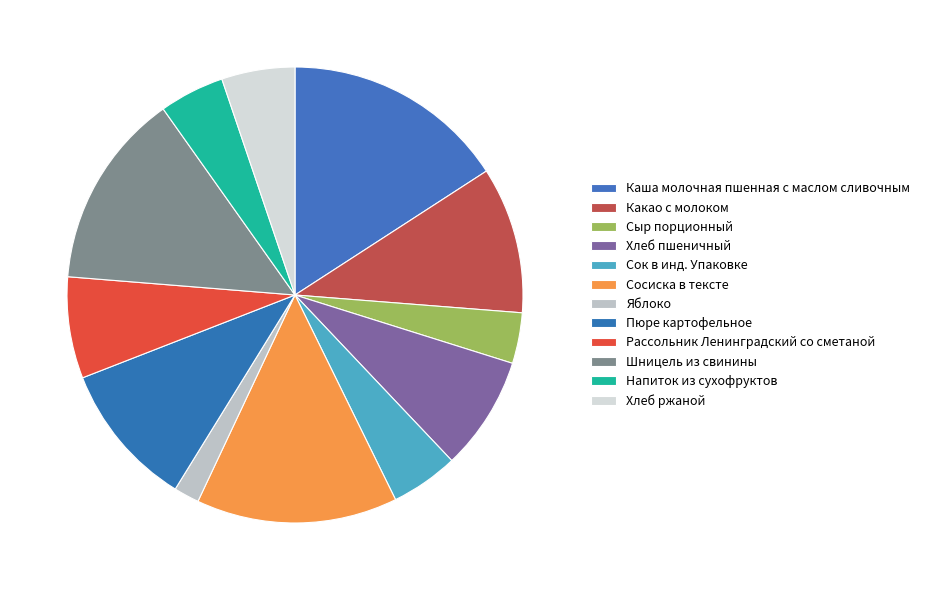

How many slices are in this pie chart?

12